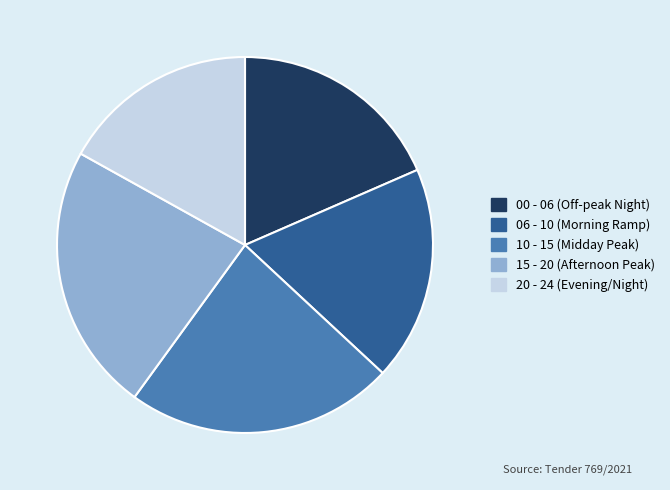

Is there any slice that represents more than half of the pie?

No